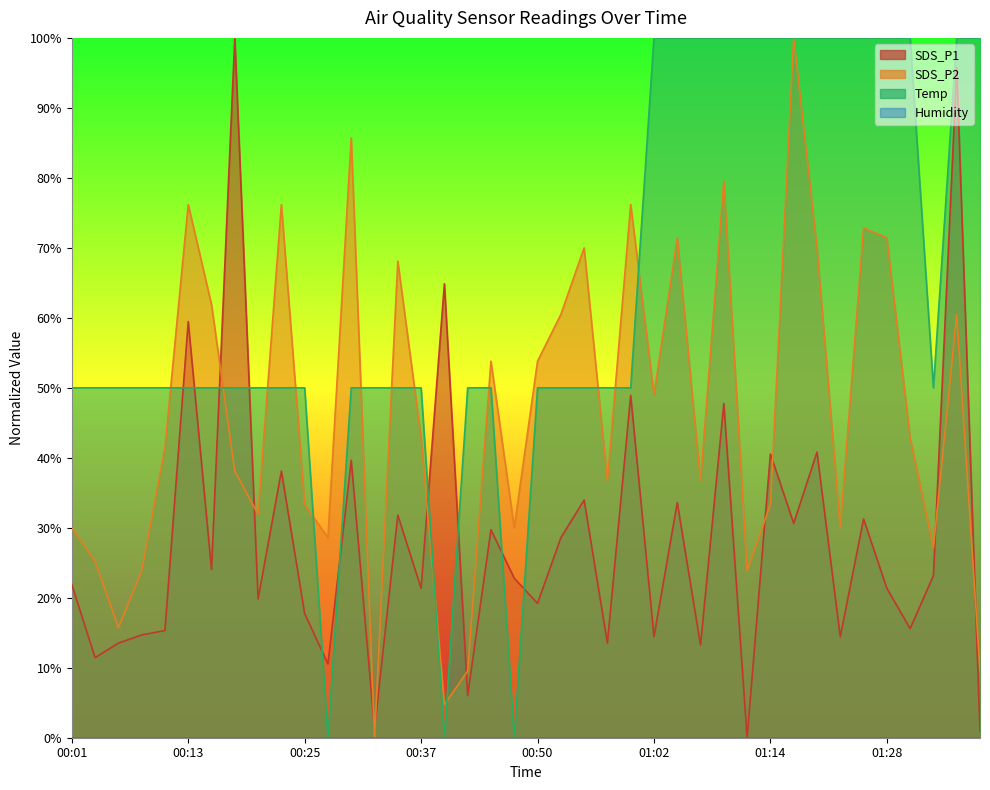

What is the difference between the SDS_P2 values at 01:35 and 01:14?

27.1